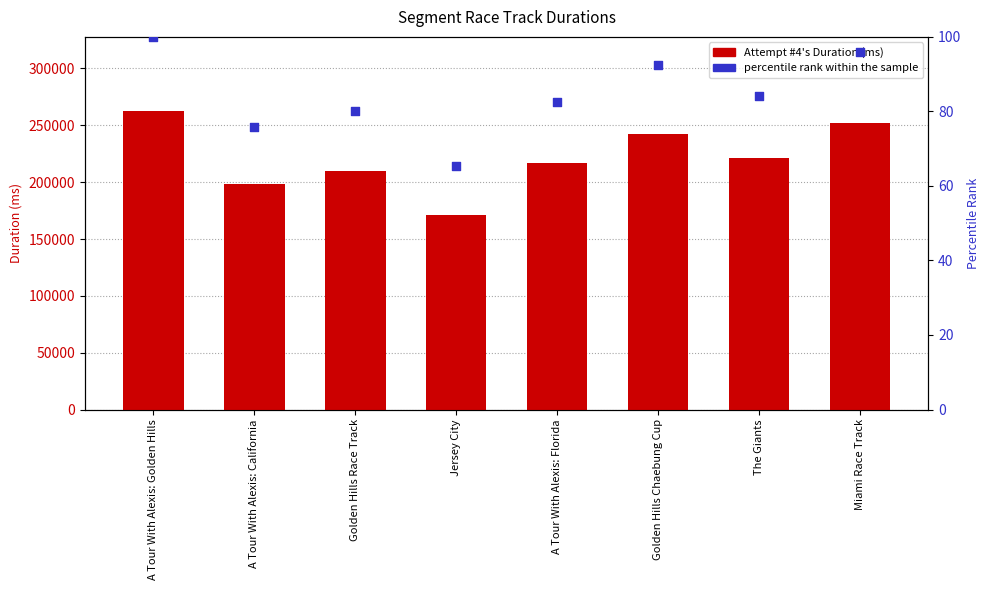

Which series reaches the minimum Y coordinate?

percentile rank within the sample